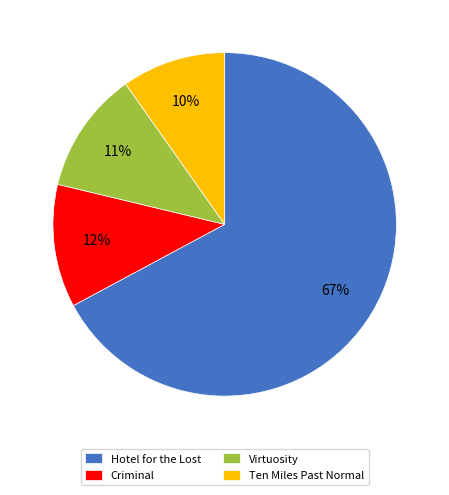

Count the number of slices in the pie.

4